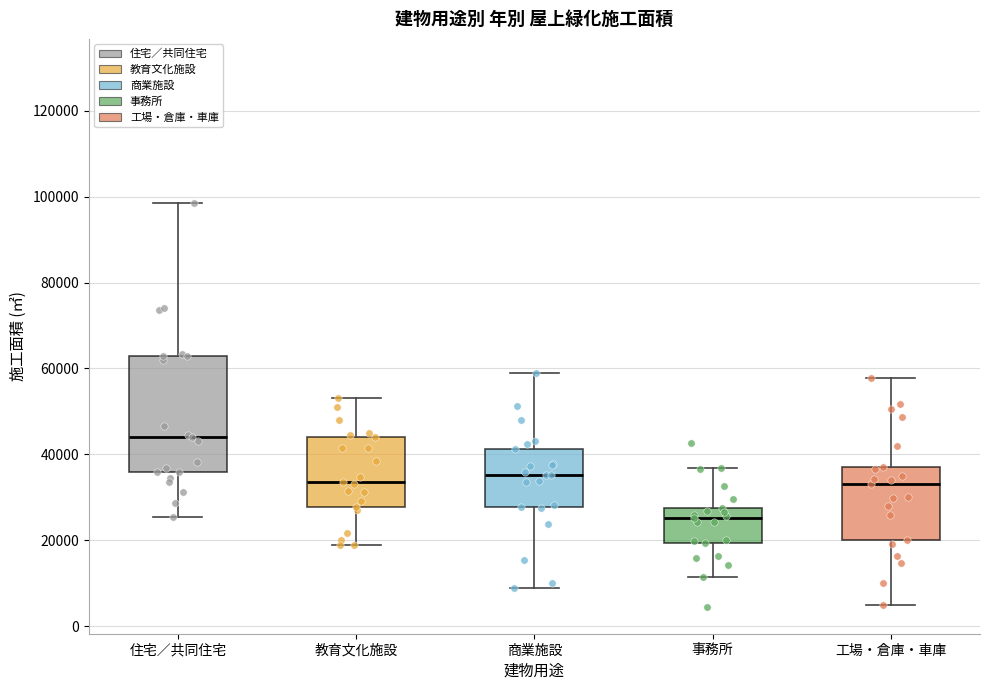

Where is the upper edge of the box for 工場・倉庫・車庫 on the y-axis? The values are not printed on the chart, so give them approximately, as read against the axis.

36000